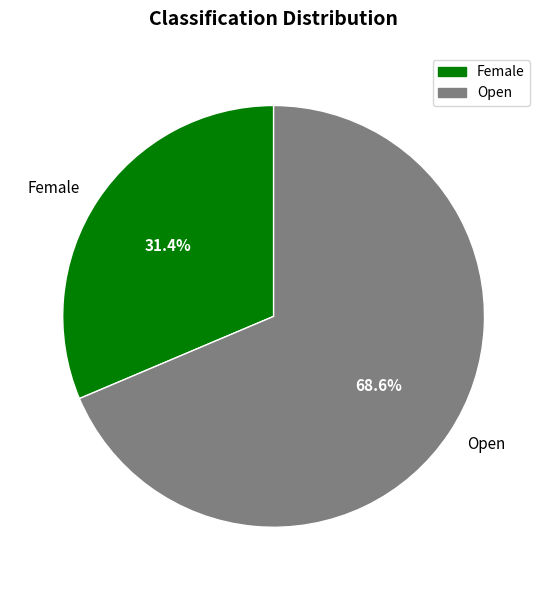

Between Female and Open, which is larger?

Open